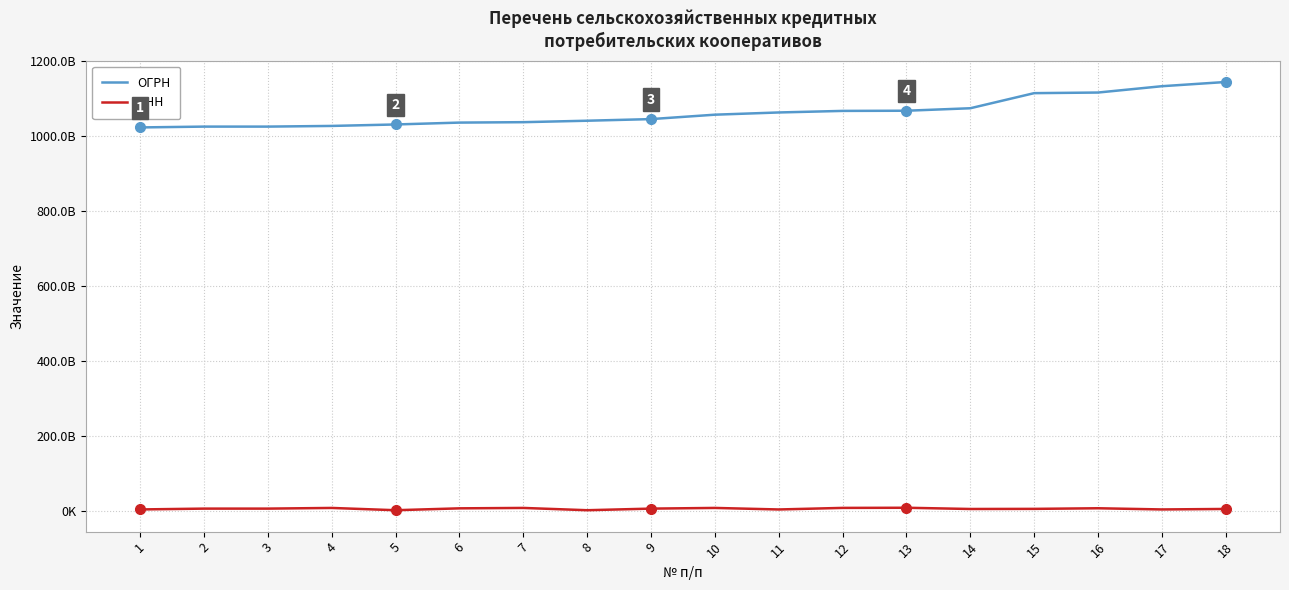

Is this an area chart (filled region under the line)?

No